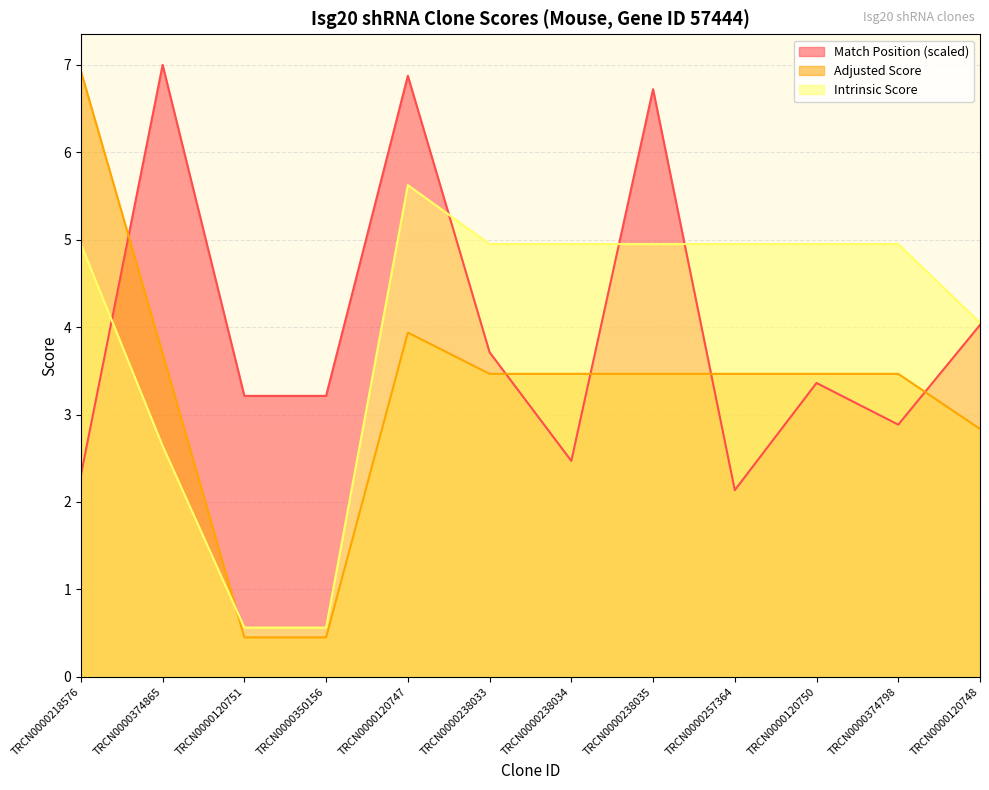

What position from the left is TRCN0000374798?

11